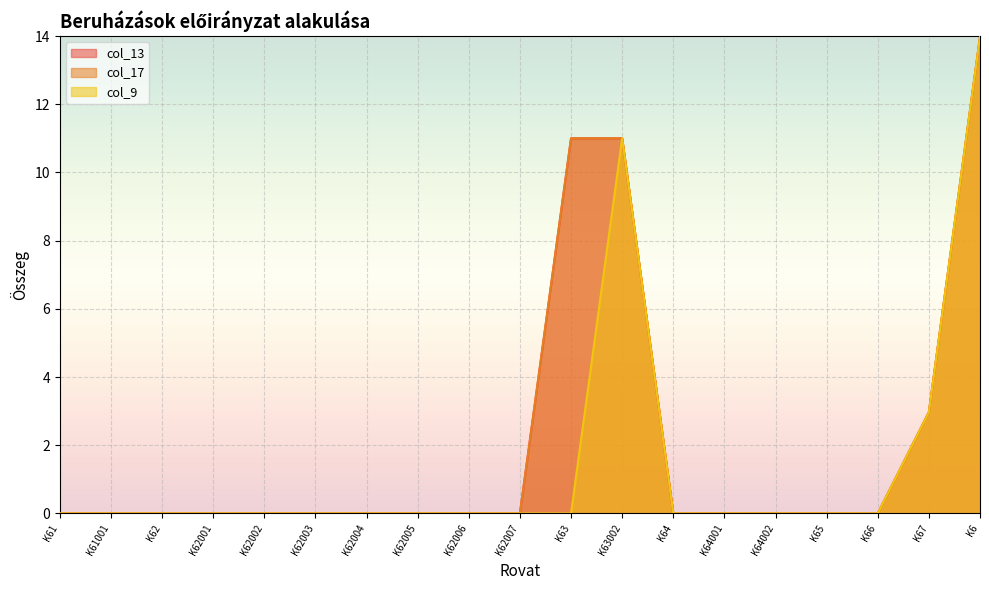

True or false: col_13 and col_9 cross at least once.

False